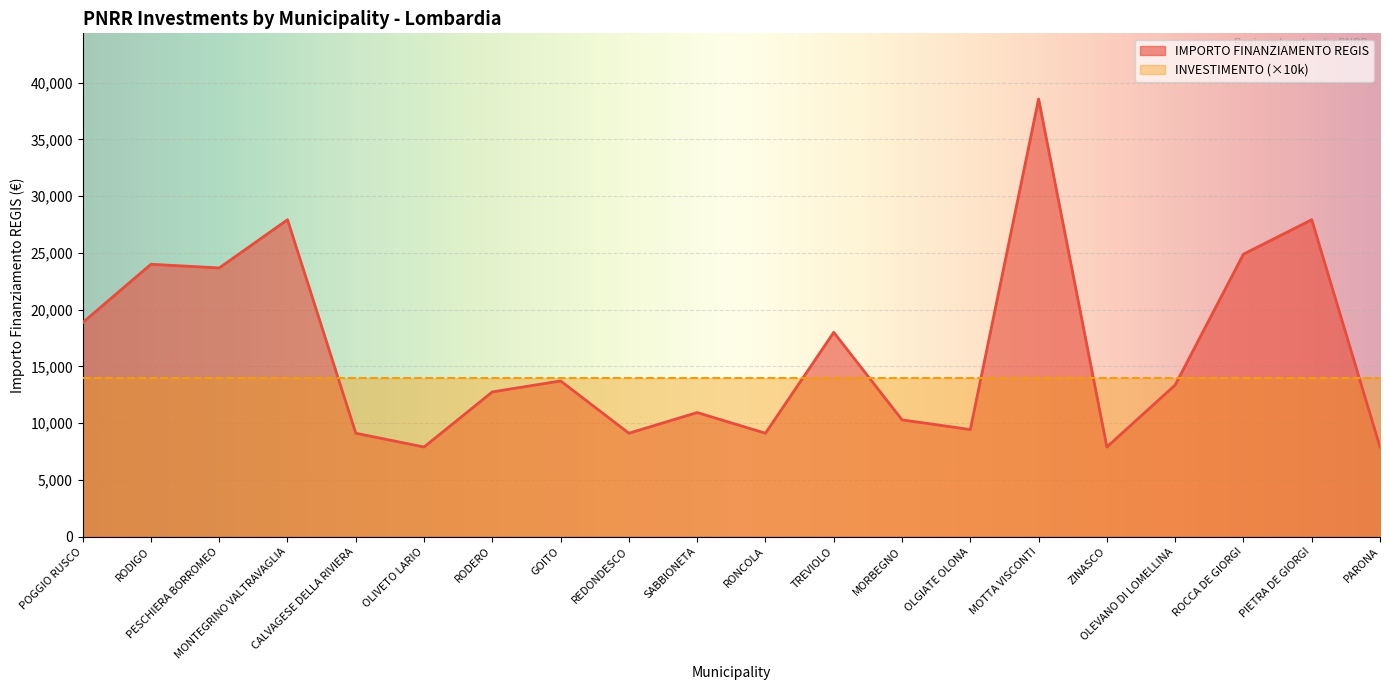

True or false: there are more than 0 points higher than both neighbors.

True